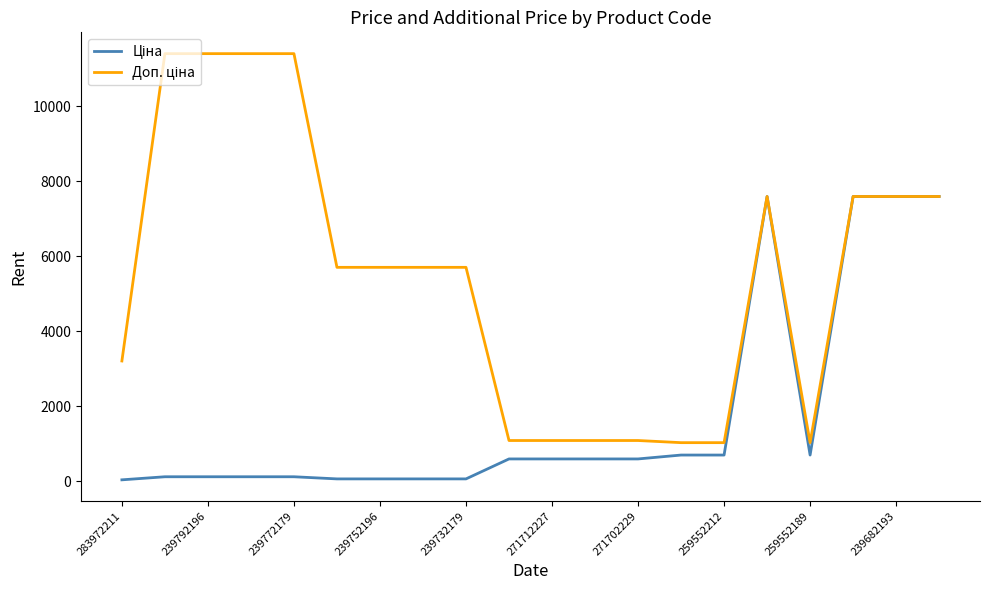

What is the maximum value shown in the chart?

11410.0